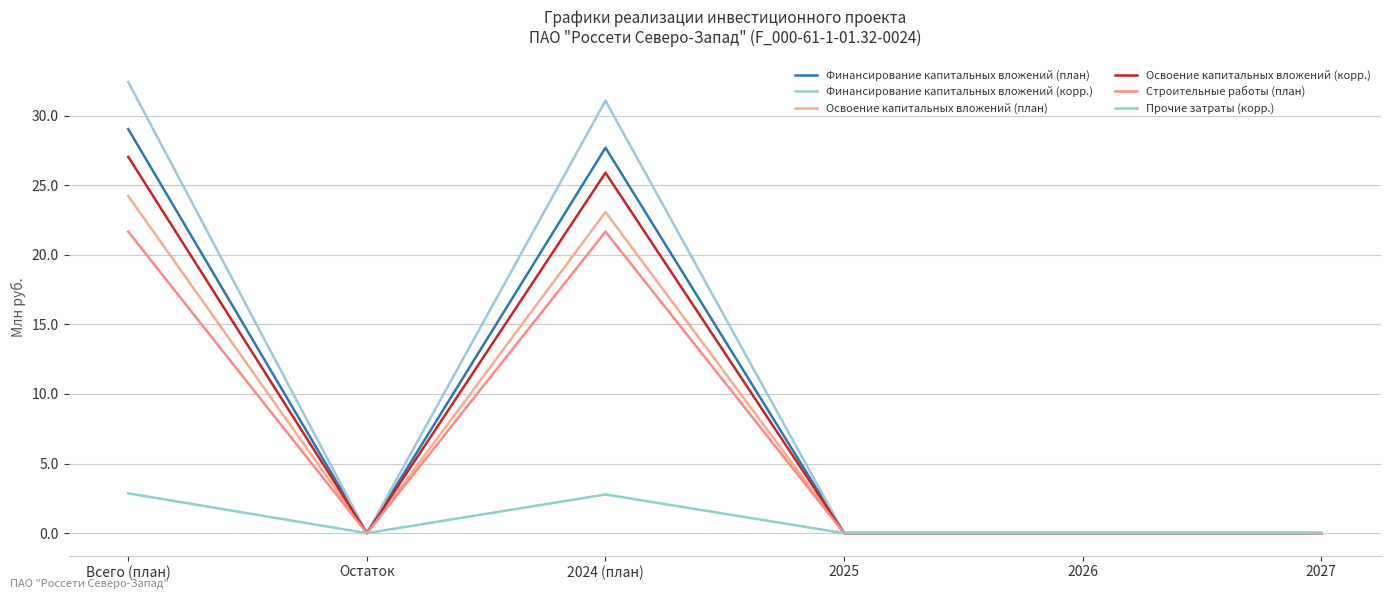

Does the chart display data point markers on the line(s)?

No